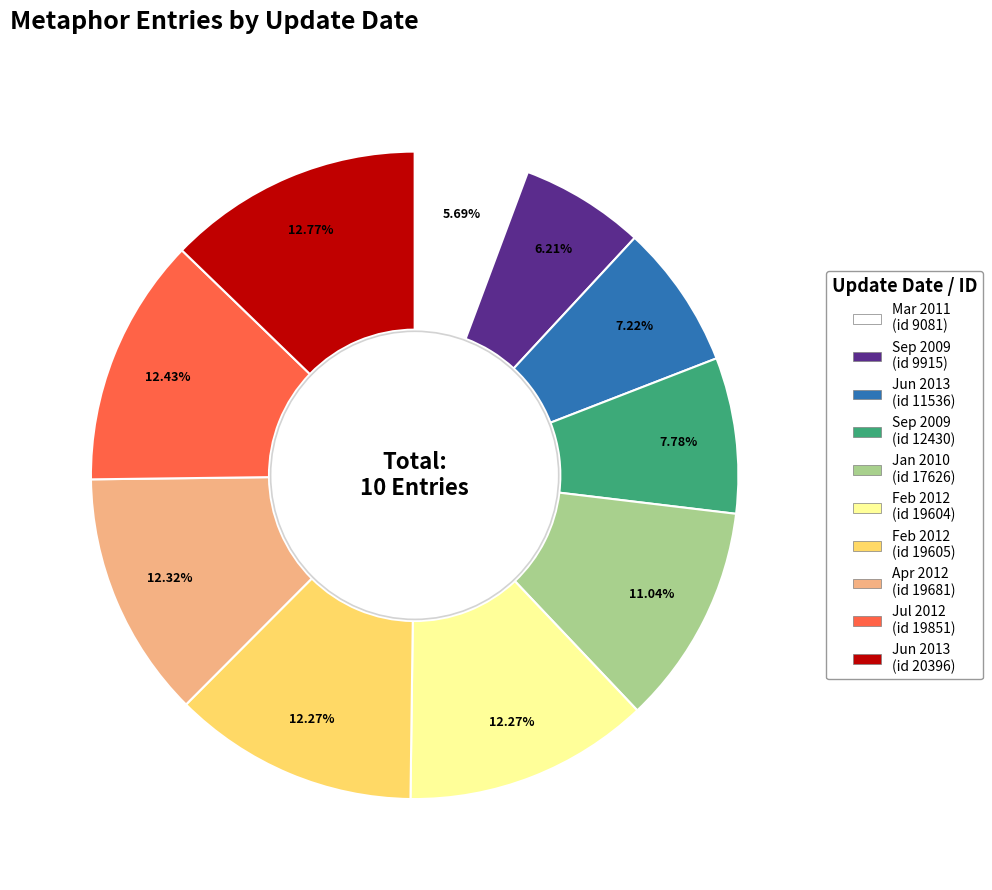

Is there any slice that represents more than half of the pie?

No